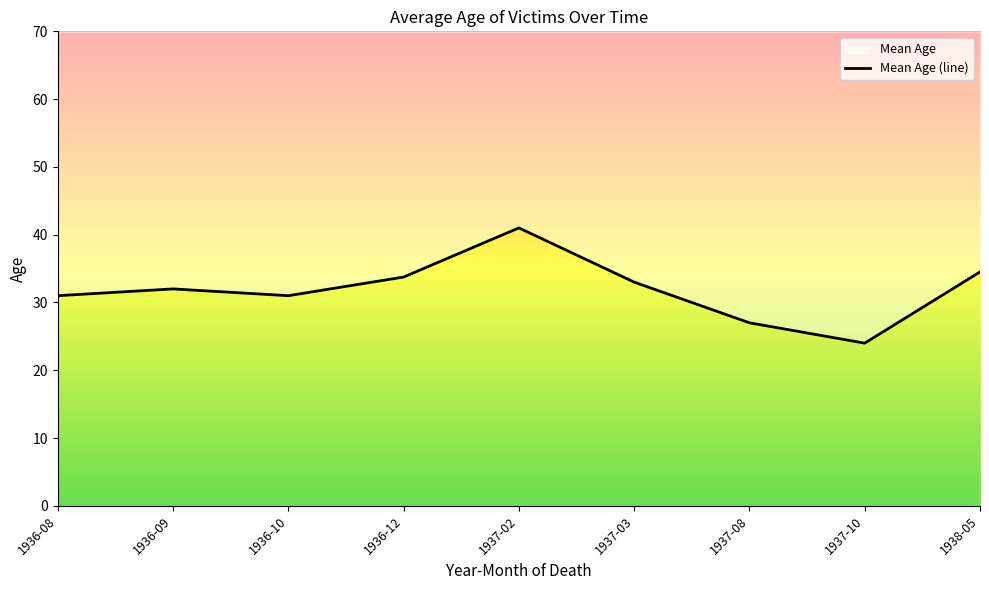

Where does the data first go above 28?

1936-08